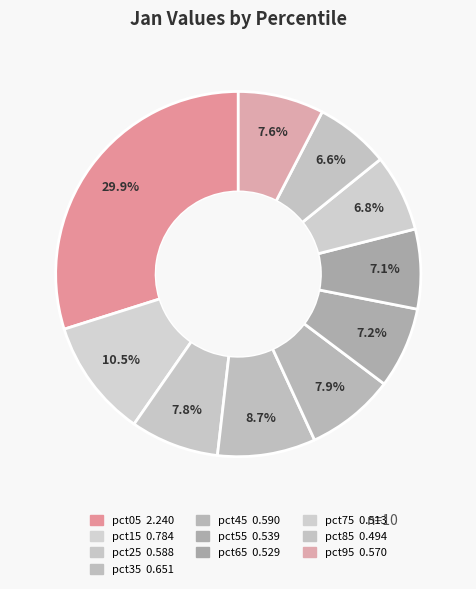

How many segments does this pie chart have?

10